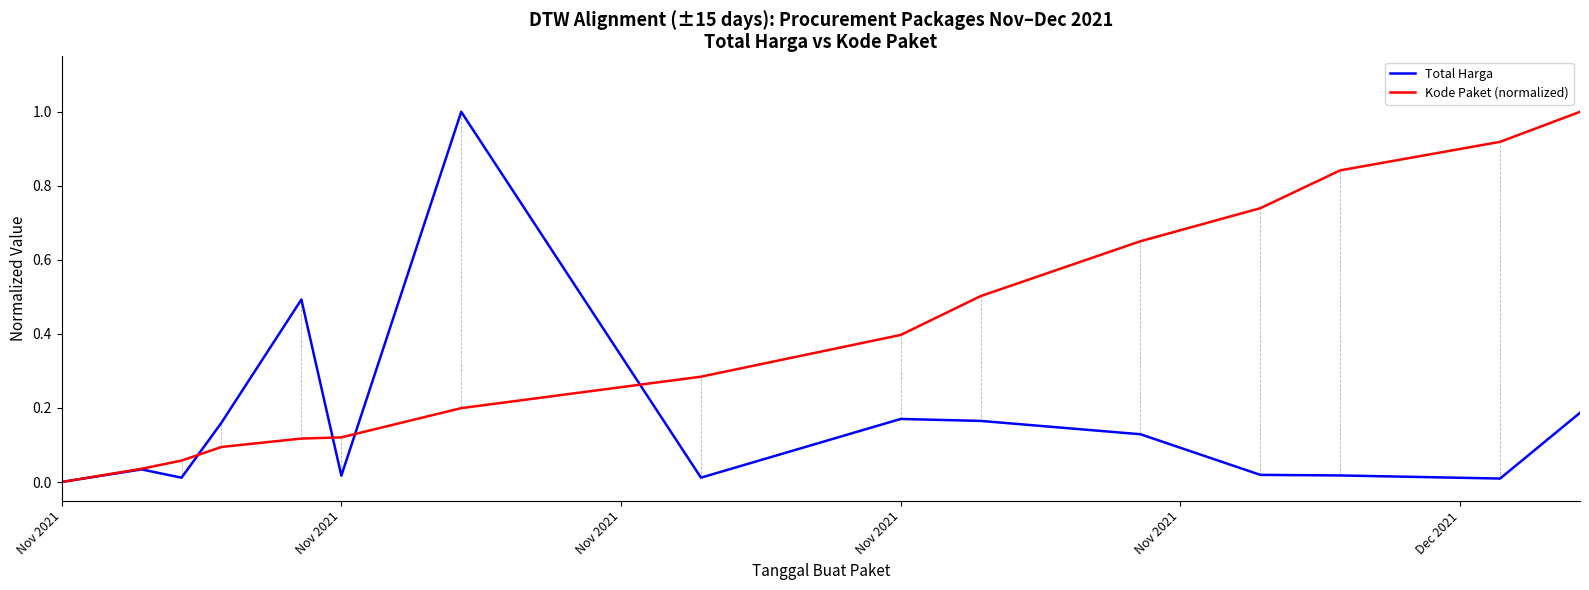

Which series has the largest total across all categories?

Kode Paket (normalized)